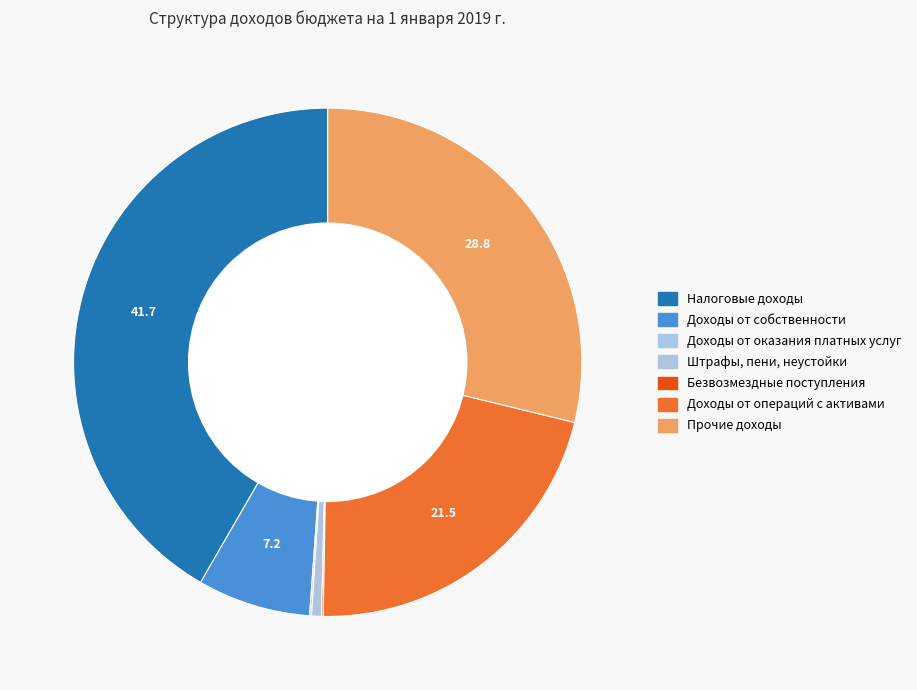

To the nearest percent, what percentage of the pie is Доходы от собственности?

7%